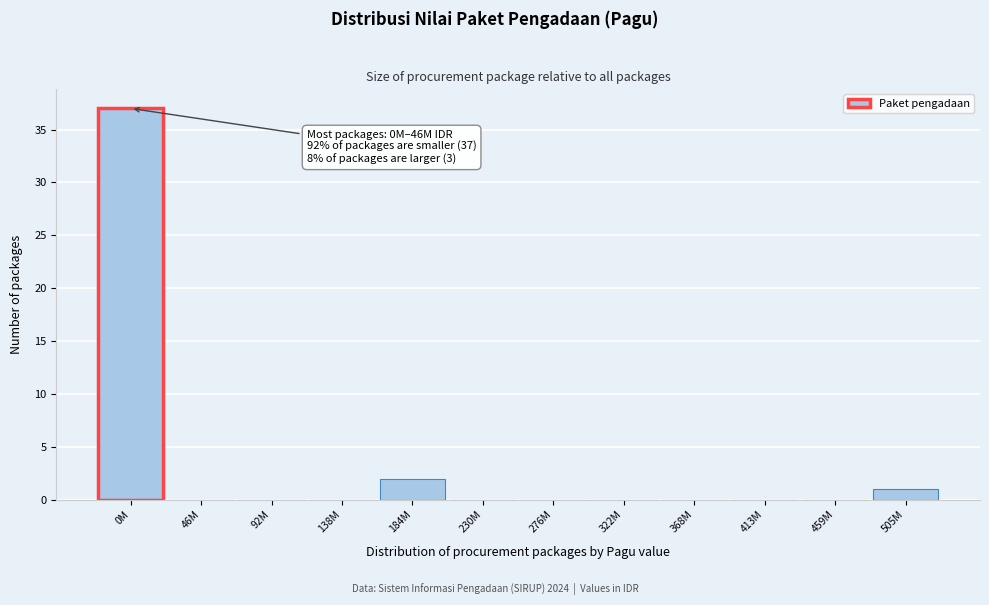

Reading right to left, what are all the values shown in this chart?

505M=1	459M=0	413M=0	368M=0	322M=0	276M=0	230M=0	184M=2	138M=0	92M=0	46M=0	0M=37